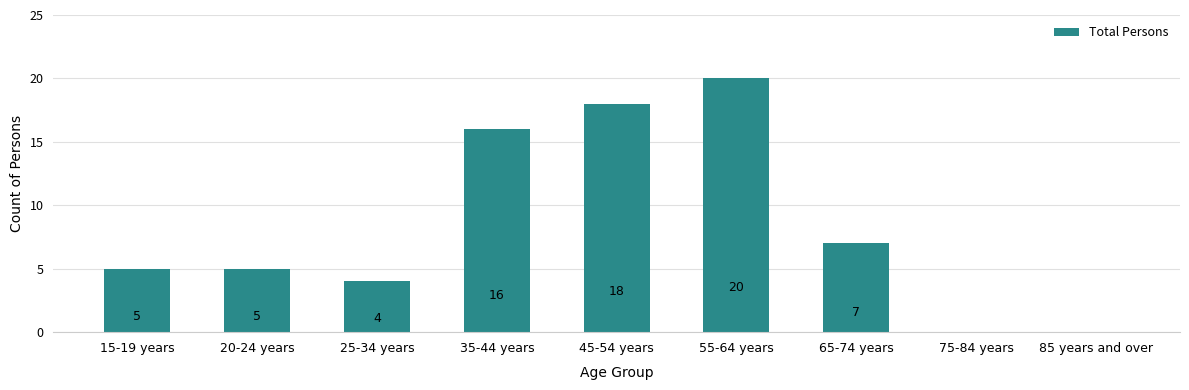

Are the bars horizontal?

No